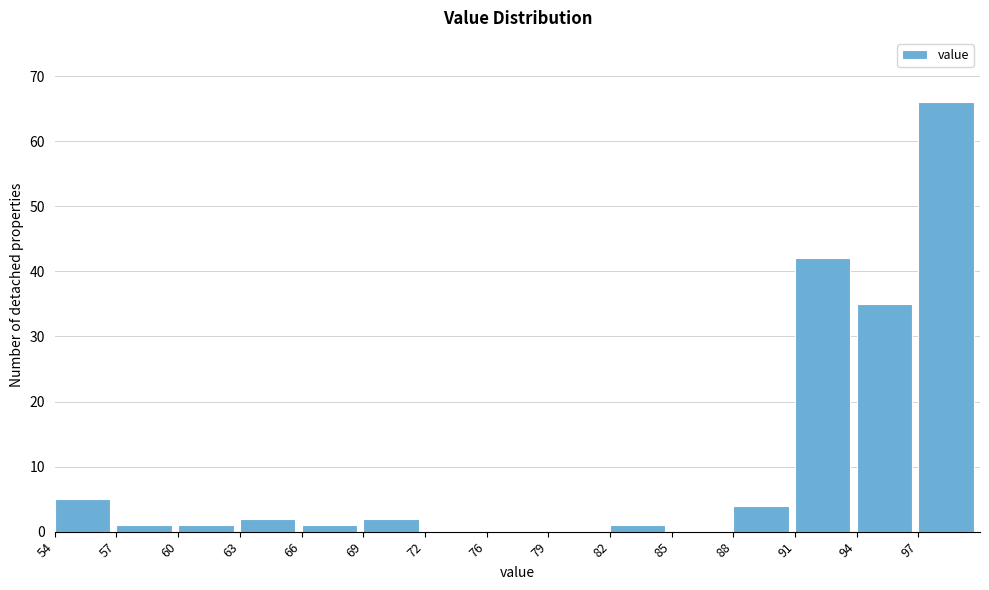

Reading left to right, list all the values displayed in this chart.

54=5	57=1	60=1	63=2	66=1	69=2	72=0	76=0	79=0	82=1	85=0	88=4	91=42	94=35	97=66